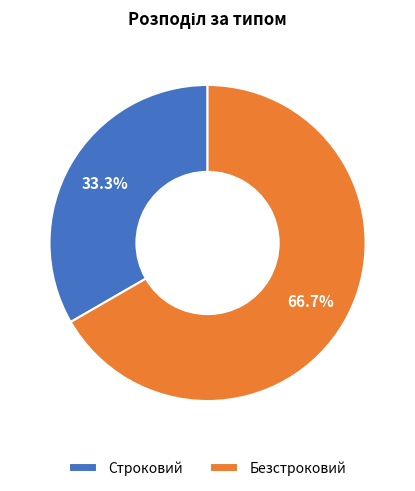

The Безстроковий slice represents 56% of the pie. True or false?

False